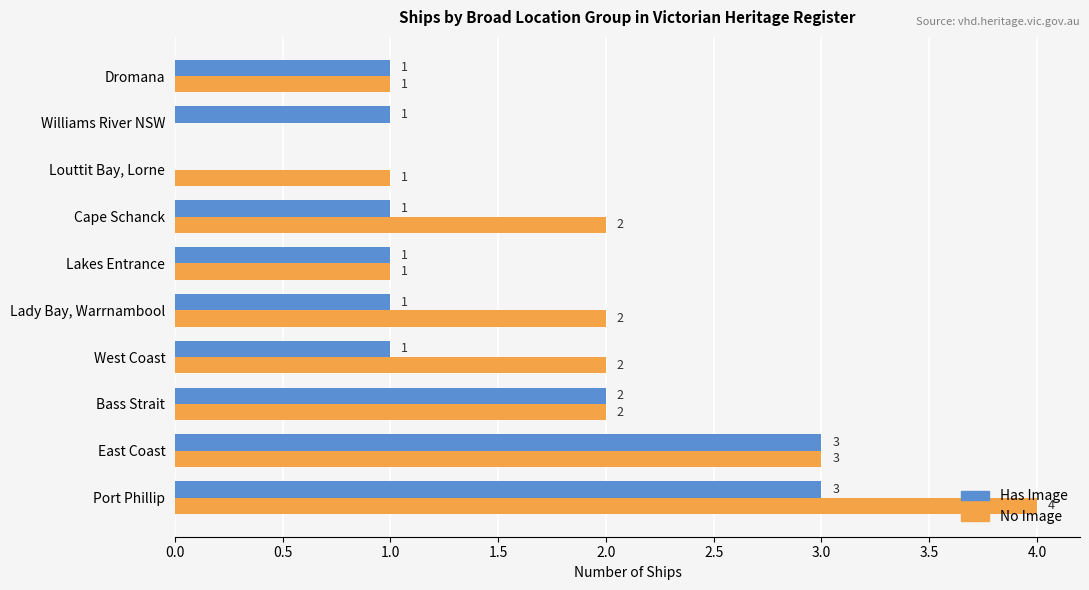

Count the number of data series in this chart.

2